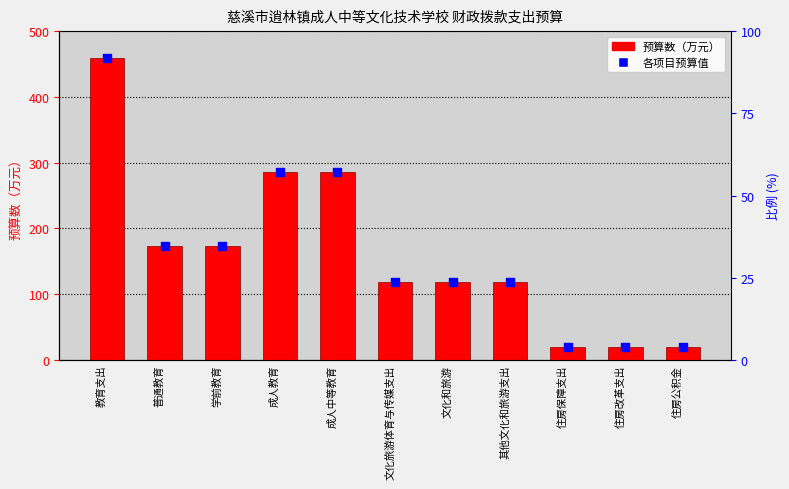

Is the value of 预算数（万元） at 成人中等教育 greater than the value of 各项目预算值 at 住房公积金?

Yes